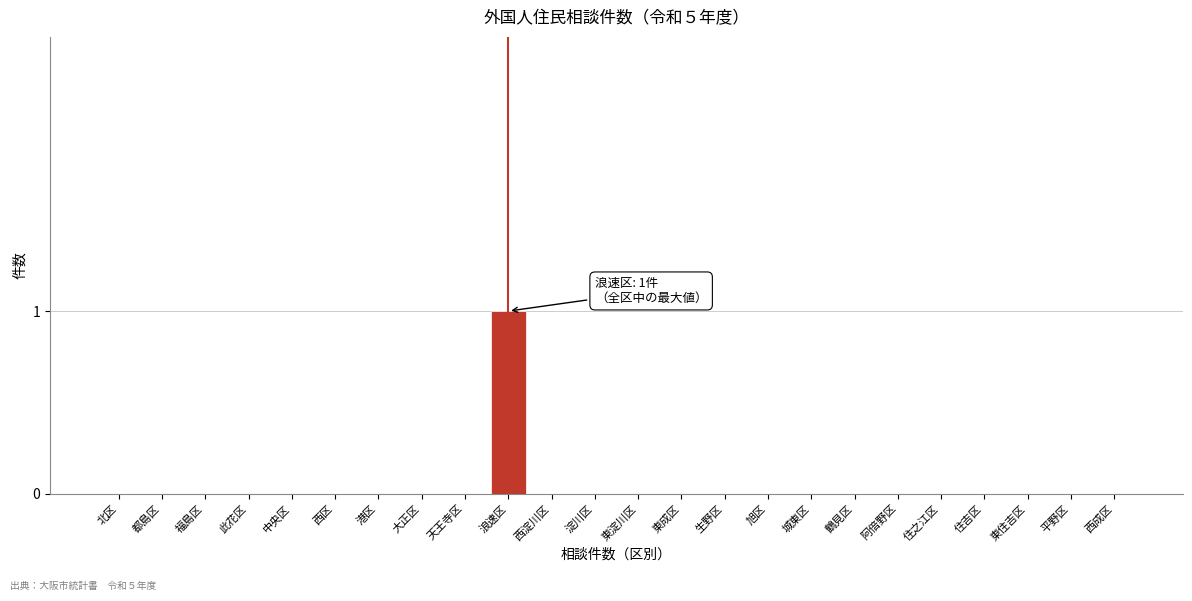

Reading left to right, list all the values displayed in this chart.

北区=0	都島区=0	福島区=0	此花区=0	中央区=0	西区=0	港区=0	大正区=0	天王寺区=0	浪速区=1	西淀川区=0	淀川区=0	東淀川区=0	東成区=0	生野区=0	旭区=0	城東区=0	鶴見区=0	阿倍野区=0	住之江区=0	住吉区=0	東住吉区=0	平野区=0	西成区=0